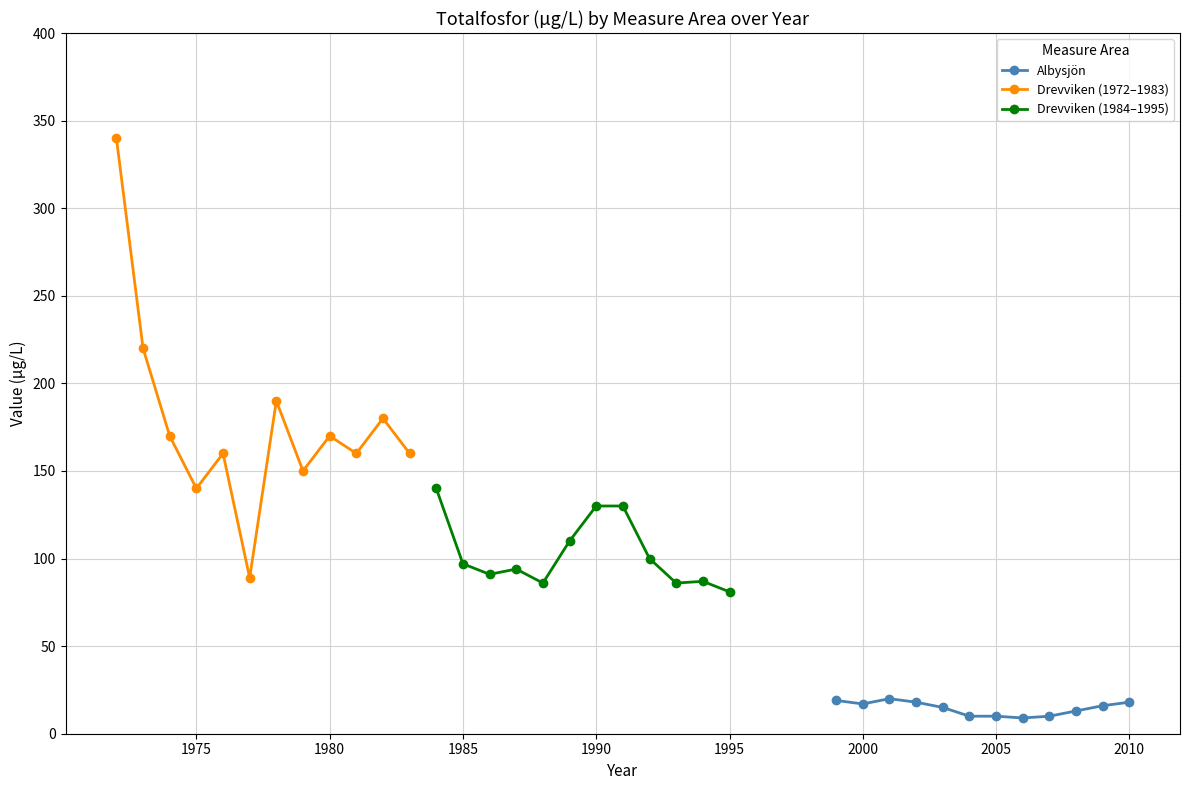

Reading right to left, what are all the values shown in this chart?

Albysjön: 18	16	13	10	9	10	10	15	18	20	17	19
Drevviken (1972–1983): 160	180	160	170	150	190	89	160	140	170	220	340
Drevviken (1984–1995): 81	87	86	100	130	130	110	86	94	91	97	140